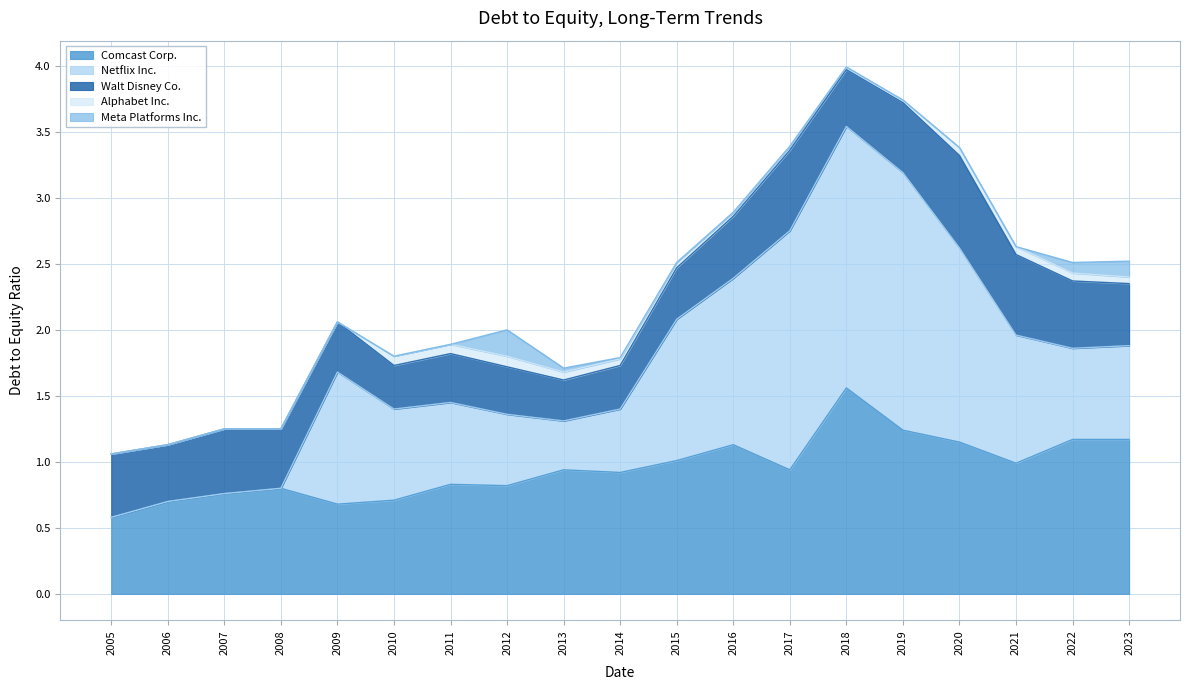

Does the chart display data point markers on the line(s)?

No